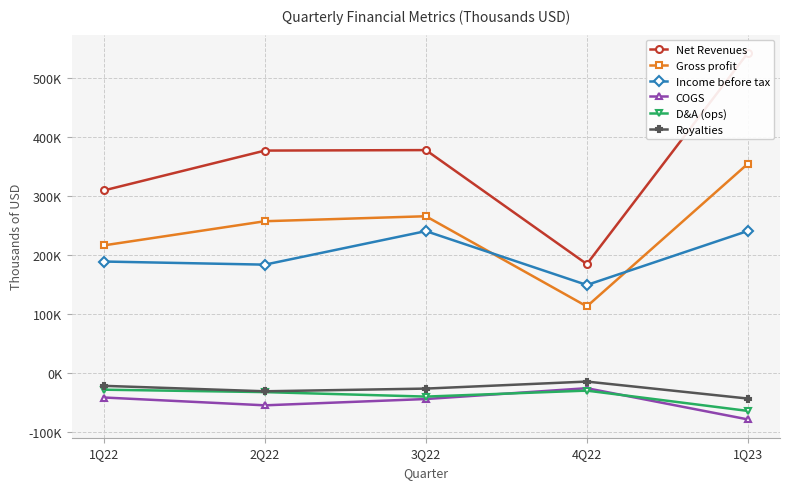

How many data points in D&A (ops) are above -32986?

2